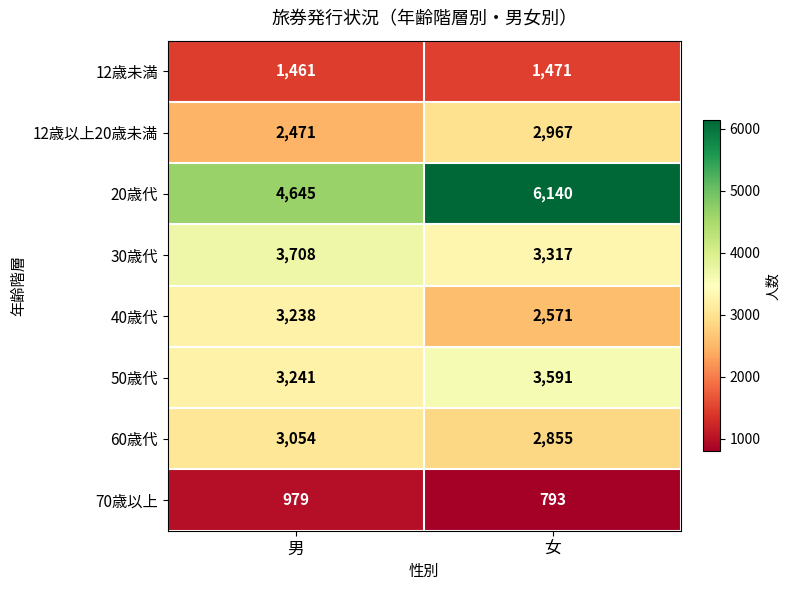

Reading left to right, what are all the values shown in this chart?

12歳未満: 男=1461	女=1471
12歳以上20歳未満: 男=2471	女=2967
20歳代: 男=4645	女=6140
30歳代: 男=3708	女=3317
40歳代: 男=3238	女=2571
50歳代: 男=3241	女=3591
60歳代: 男=3054	女=2855
70歳以上: 男=979	女=793